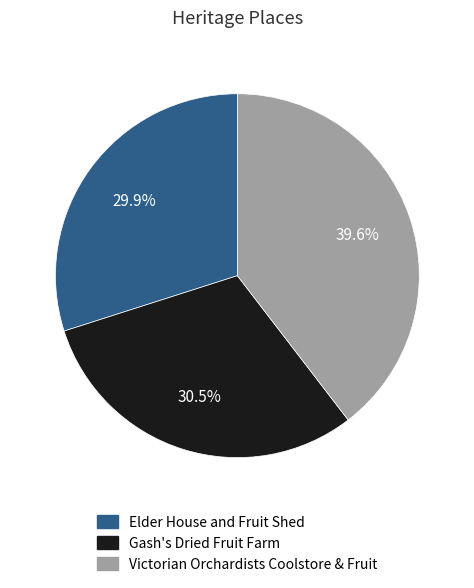

Rank the categories by value from lowest to highest.

Elder House and Fruit Shed, Gash's Dried Fruit Farm, Victorian Orchardists Coolstore & Fruit